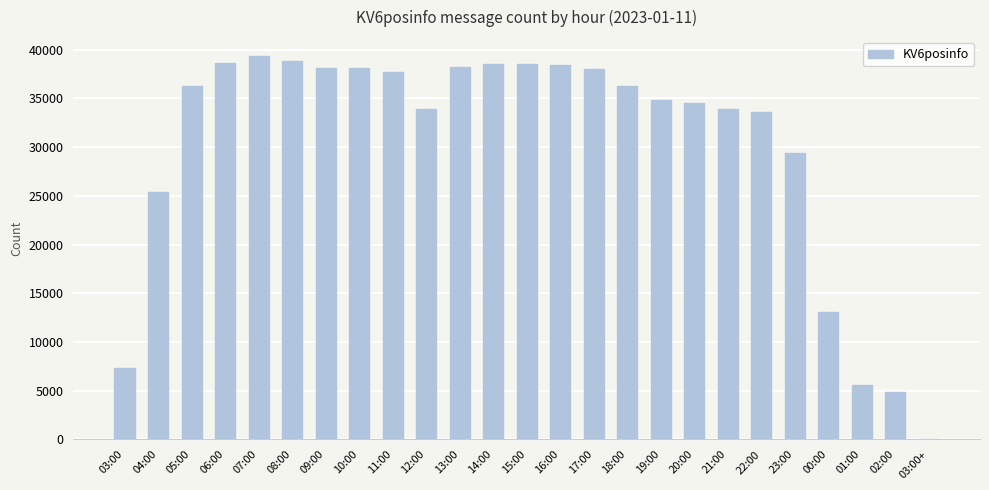

What is the sum of the values at 12:00 and 23:00?

63306